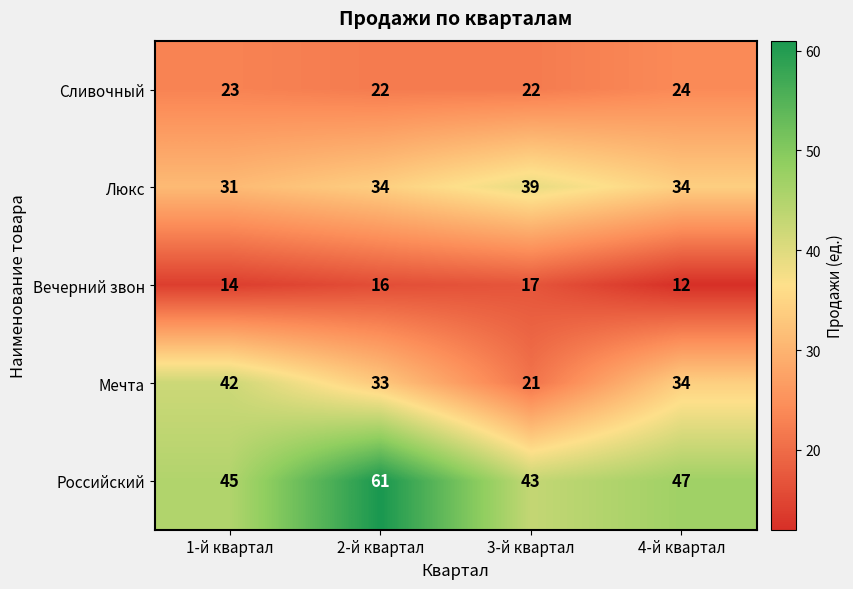

Which series has the widest spread of values?

Мечта